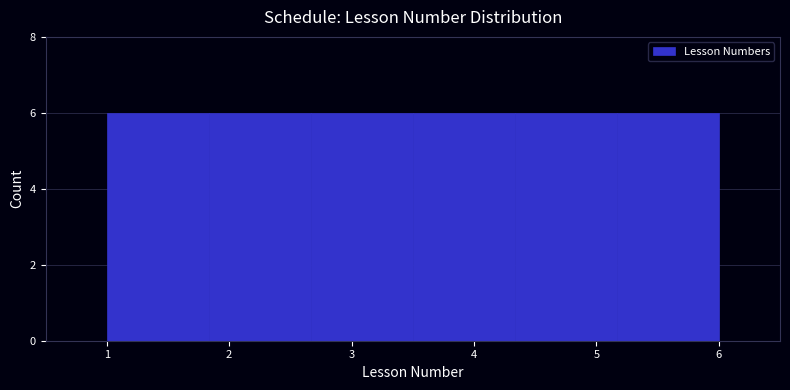

Reading left to right, list every bar in this chart as the range it spans on the x-axis followed by its height. Neither the bar edges nor the heights are printed on the chart, so give them approximately, as read against the axes.

1.0 to 1.8: 6
1.8 to 2.7: 6
2.7 to 3.5: 6
3.5 to 4.3: 6
4.3 to 5.2: 6
5.2 to 6.0: 6